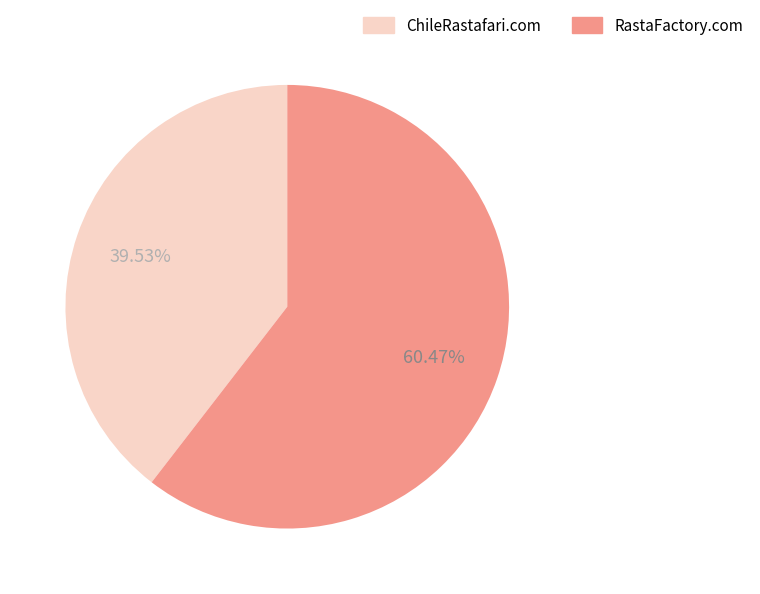

True or false: ChileRastafari.com accounts for 49% of the total.

False